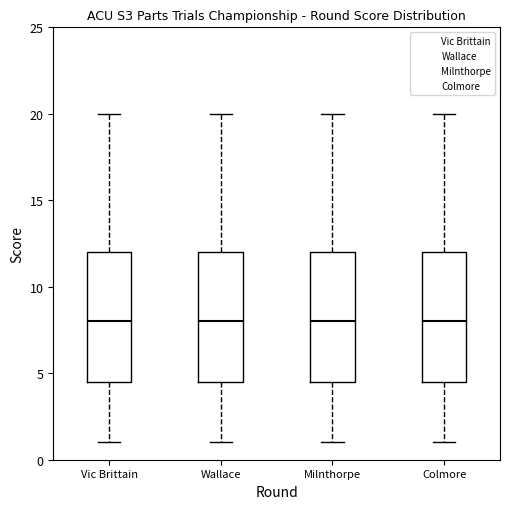

Reading left to right, read every box against the y-axis: the position of its median line, the range the box covers, and the ends of its whiskers. The values are not printed on the chart, so give them approximately, as read against the axis.

Vic Brittain: median 8.0, box 4.5 to 12.0, whiskers 1.0 to 20.0
Wallace: median 8.0, box 4.5 to 12.0, whiskers 1.0 to 20.0
Milnthorpe: median 8.0, box 4.5 to 12.0, whiskers 1.0 to 20.0
Colmore: median 8.0, box 4.5 to 12.0, whiskers 1.0 to 20.0